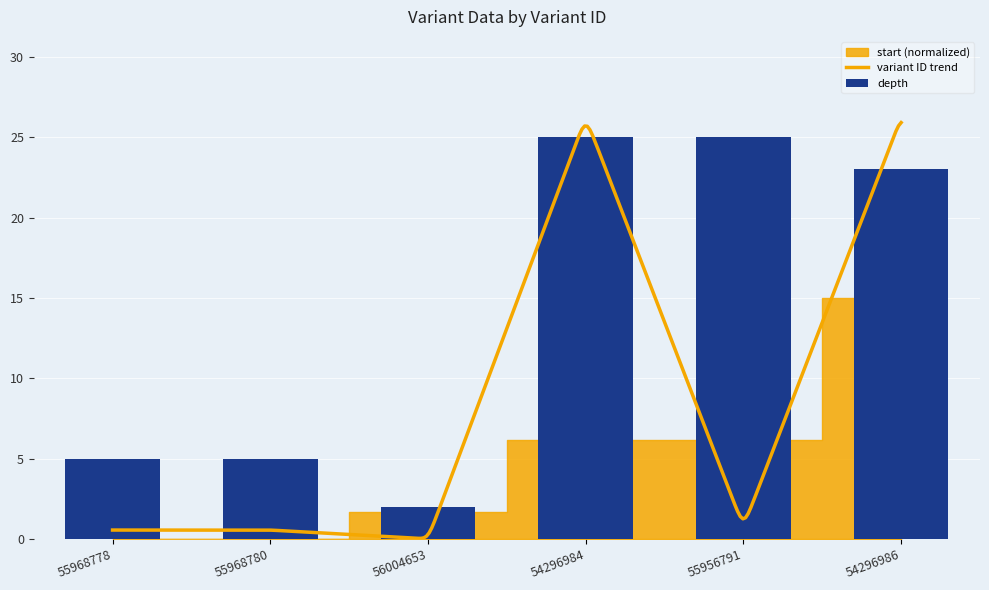

Between 55968778 and 55956791, which is larger?

55956791